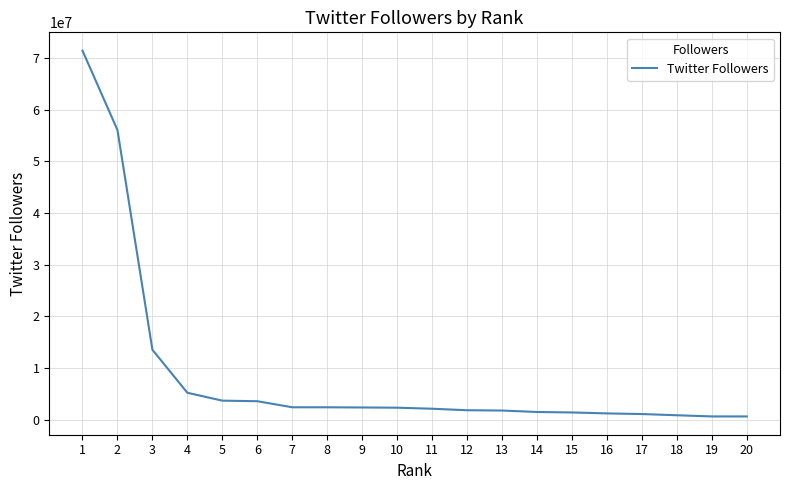

At which label is the value closest to 36022947?

2